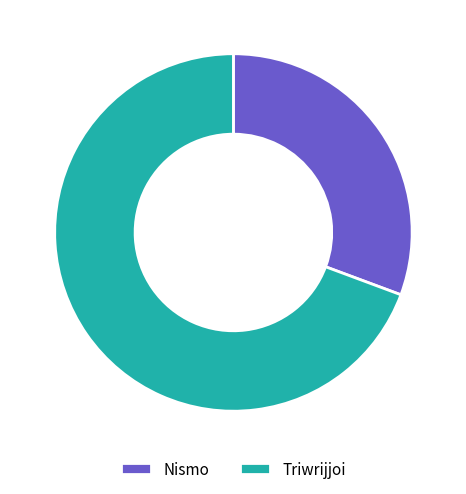

Which has a higher value, Triwrijjoi or Nismo?

Triwrijjoi